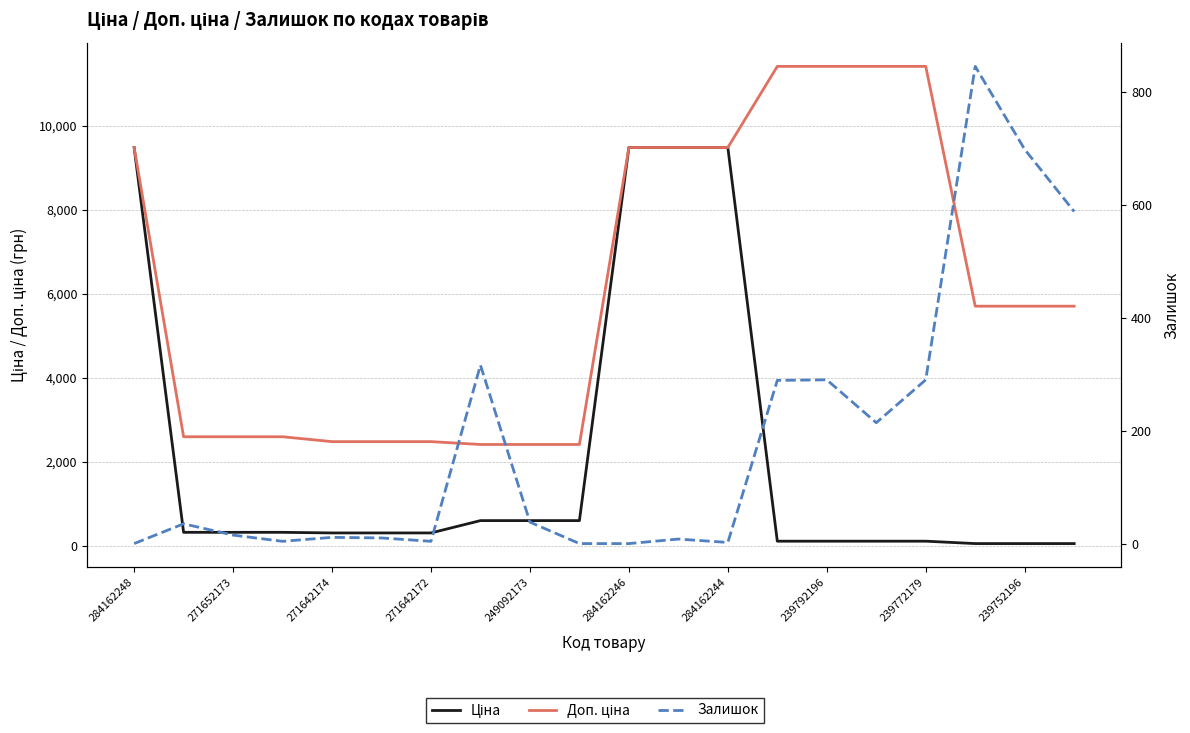

Reading left to right, transcribe all the data shown in this chart.

Ціна: 9480.1	324.8	324.8	324.8	310.3	310.3	310.3	603.7	603.7	603.7	9480.1	9480.1	9480.1	114.1	114.1	114.1	114.1	57.0	57.0	57.0
Доп. ціна: 9480.1	2598.3	2598.3	2598.3	2482.4	2482.4	2482.4	2414.8	2414.8	2414.8	9480.1	9480.1	9480.1	11410.0	11410.0	11410.0	11410.0	5705.0	5705.0	5705.0
Залишок: 0.0	35.0	15.0	4.0	11.0	10.0	4.0	316.0	38.0	0.0	0.0	8.0	2.0	289.0	290.0	214.0	290.0	845.0	698.0	588.0